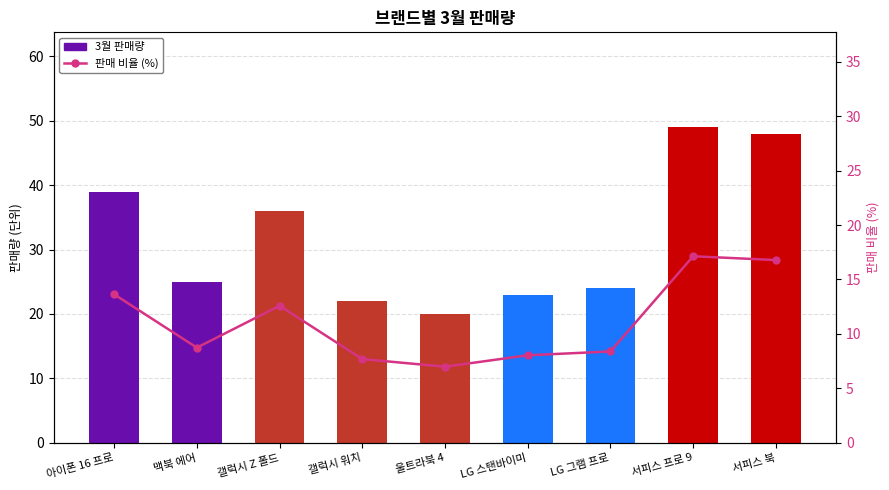

What is the difference between the highest and lowest values at 서피스 북?

31.2